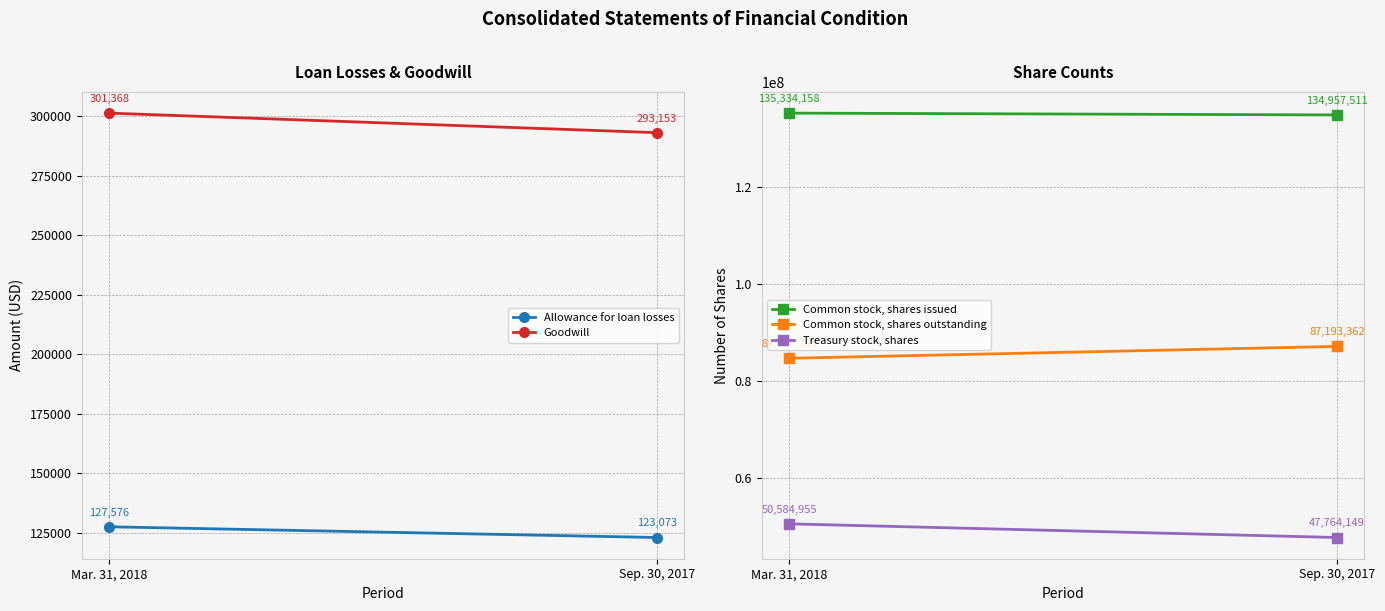

List the series in order of their peak value, lowest first.

Allowance for loan losses, Goodwill, Treasury stock, shares, Common stock, shares outstanding, Common stock, shares issued